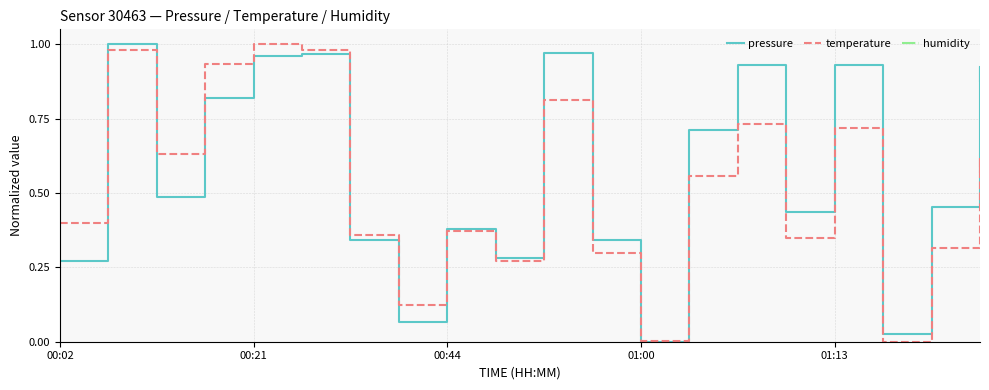

How many interior local valleys does the temperature series have?

6